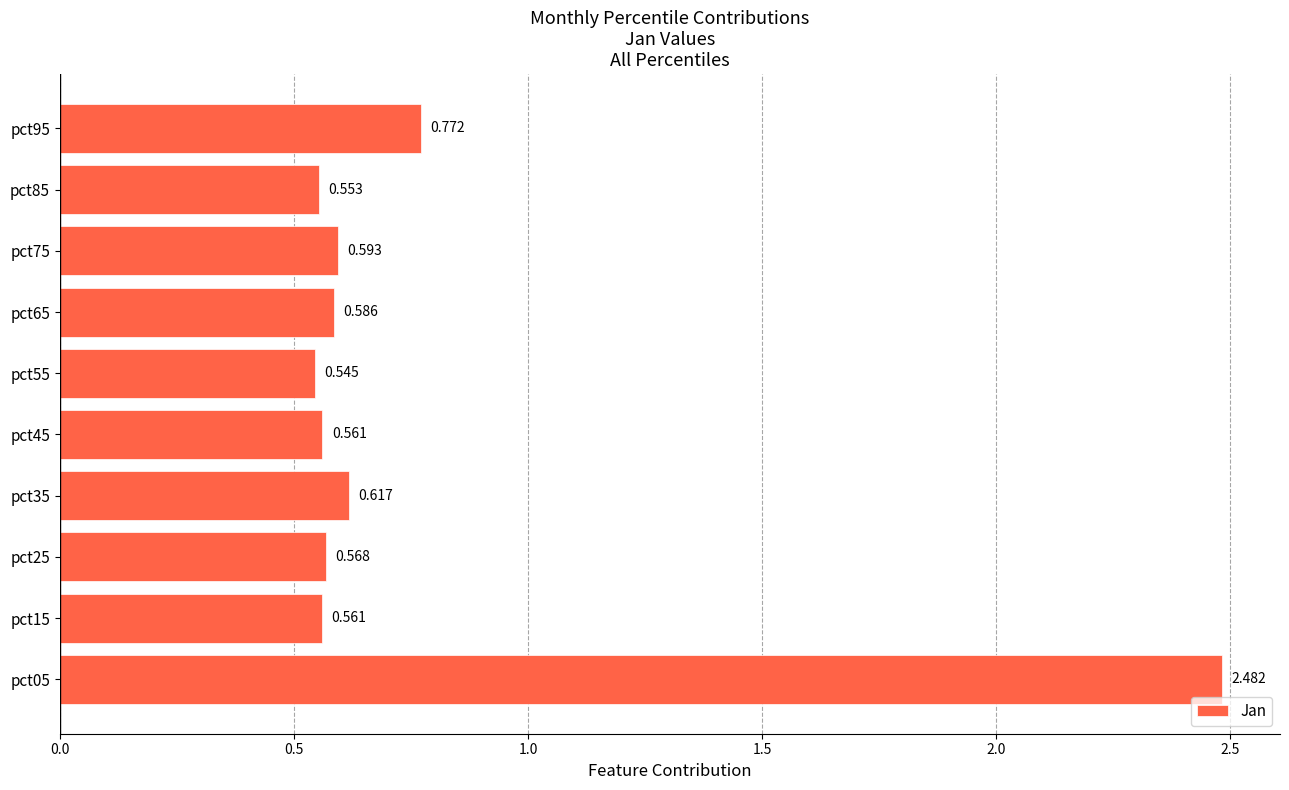

What is the difference between the second highest and second lowest values?

0.2